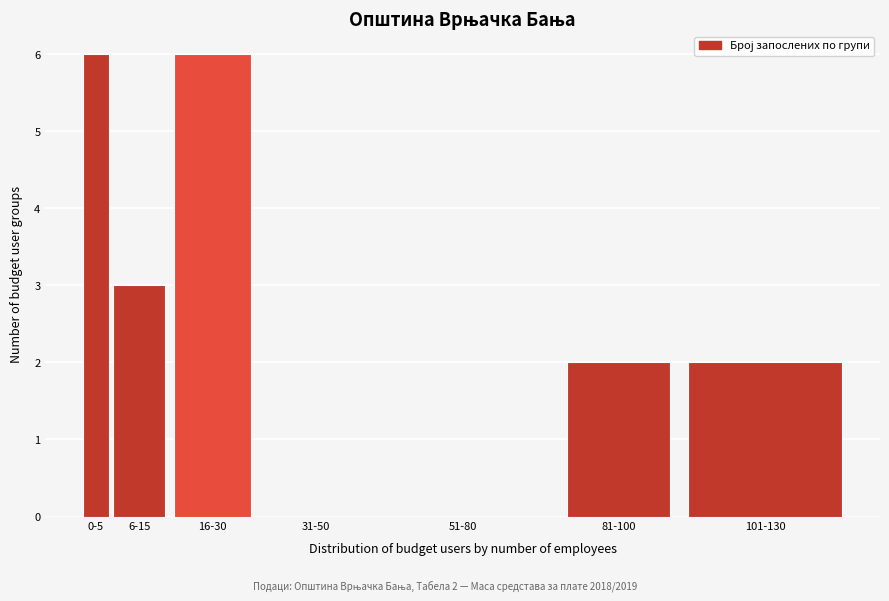

Reading left to right, what are all the values shown in this chart?

0-5=6	6-15=3	16-30=6	31-50=0	51-80=0	81-100=2	101-130=2